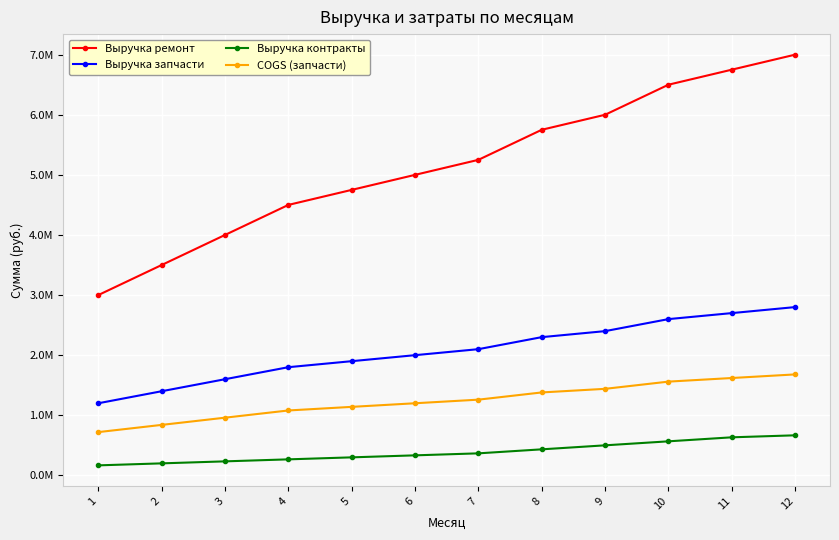

What is the spread (max minus min) of values at 10?

5933333.3